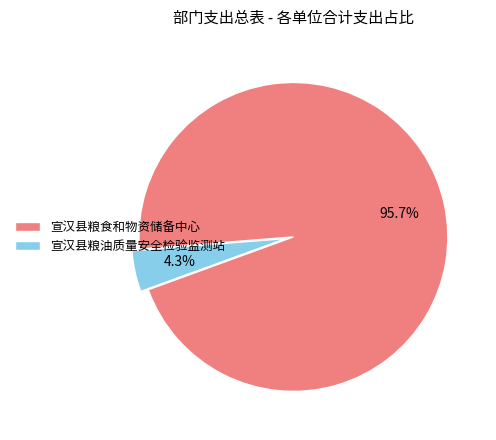

How many slices are in this pie chart?

2